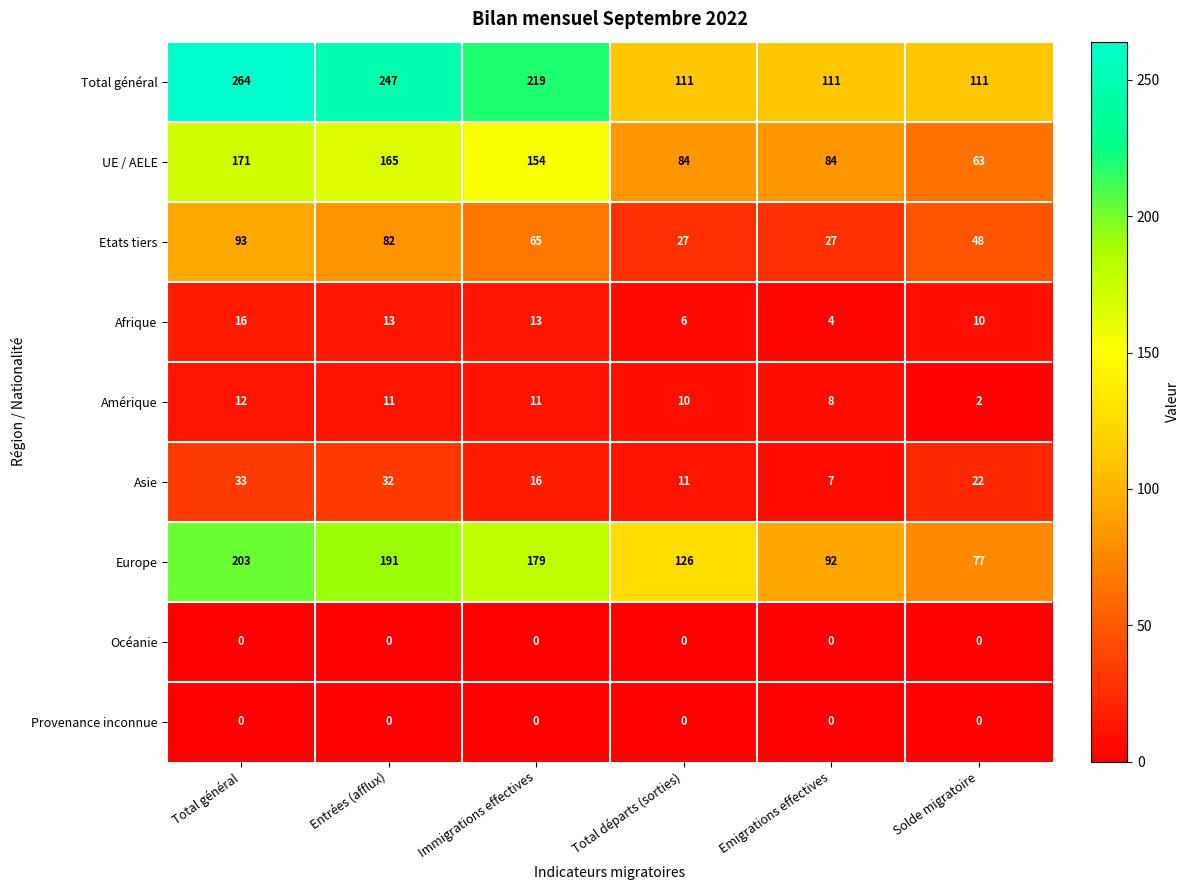

Which series has the widest spread of values?

Total général